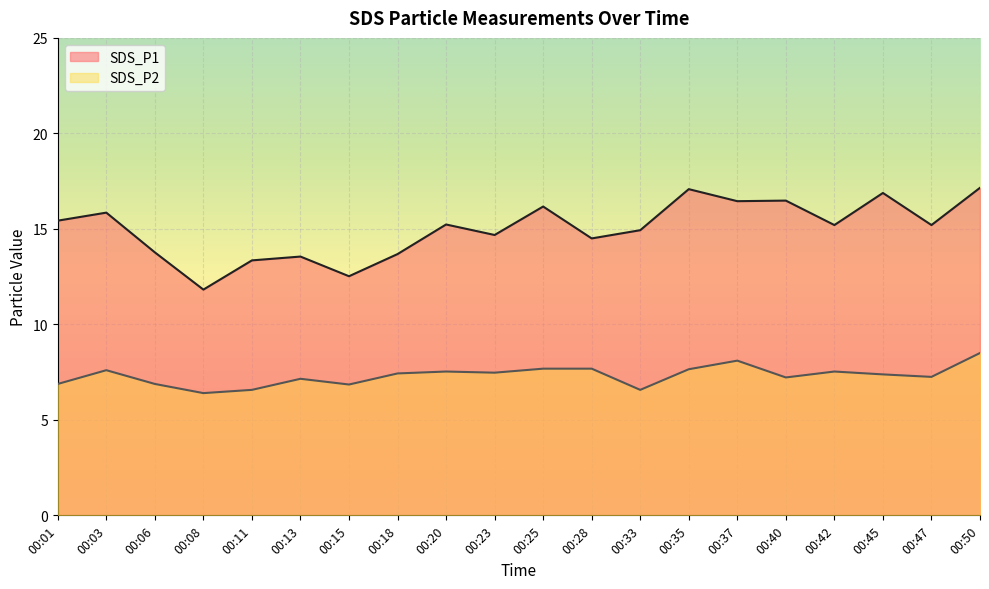

Where does the SDS_P1 series first go above 15?

00:01